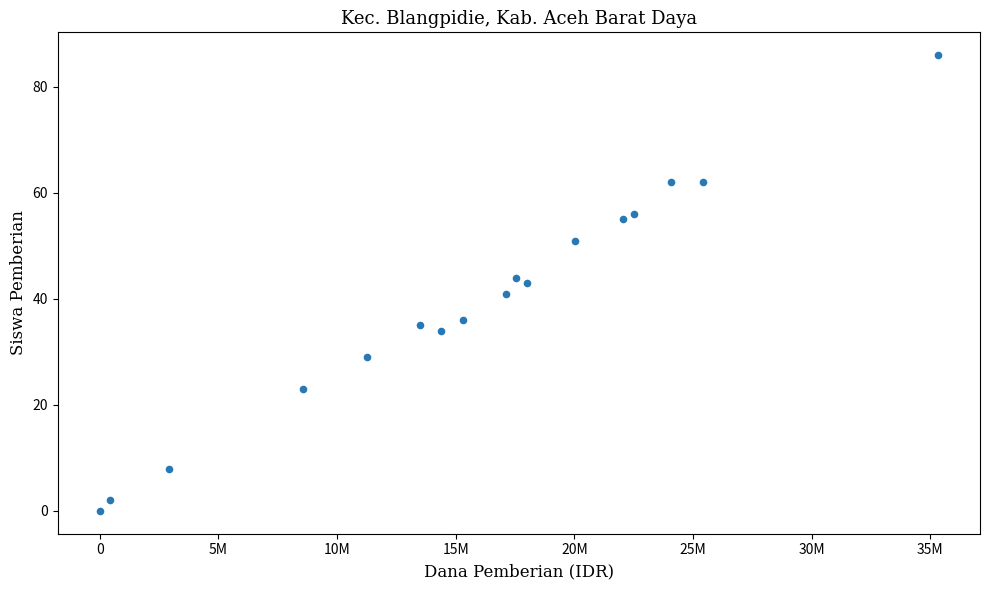

What is the range of X values (max minus min)?

35325000